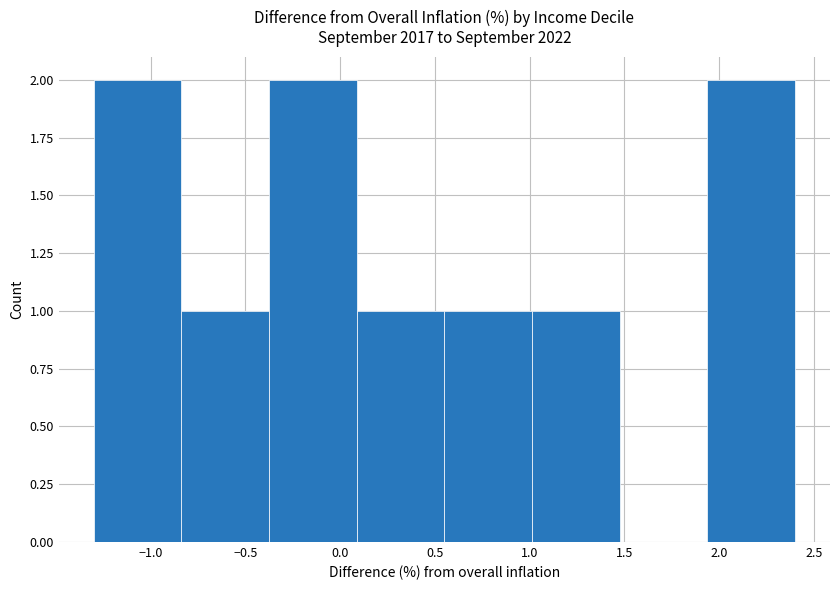

What is the height of the bar covering 1.95 to 2.40 on the x-axis? Neither the bar edges nor the heights are printed on the chart, so give them approximately, as read against the axes.

2